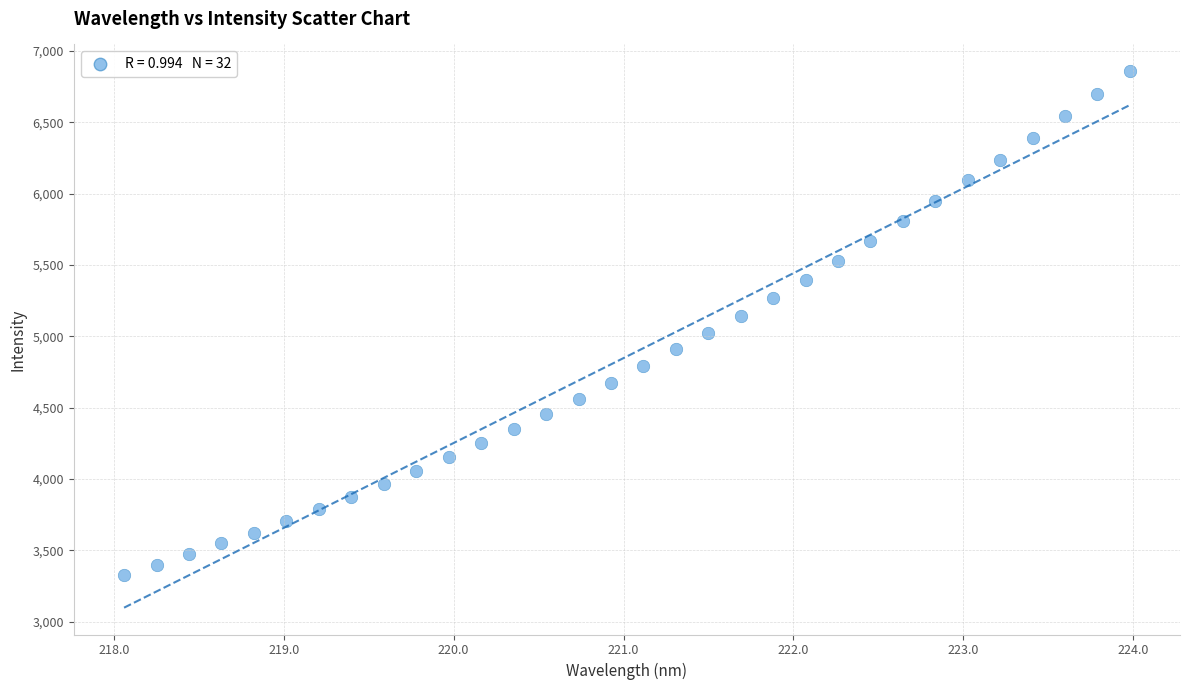

What is the range of Y values (max minus min)?

3527.2